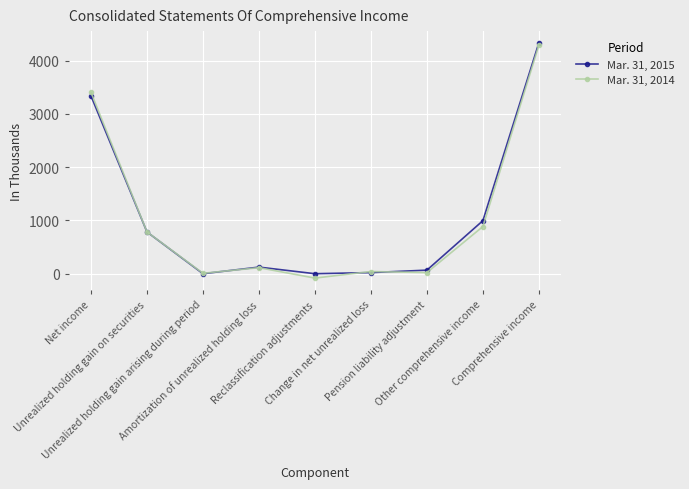

What is the label of the 5th point from the left?

Reclassification adjustments